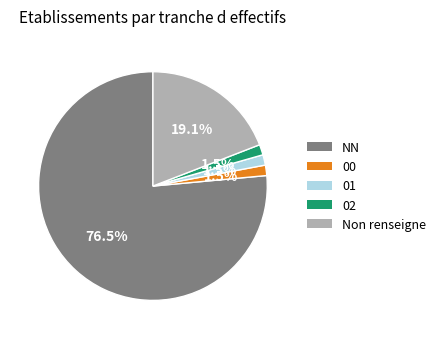

Is it true that NN is 90% of the pie?

False